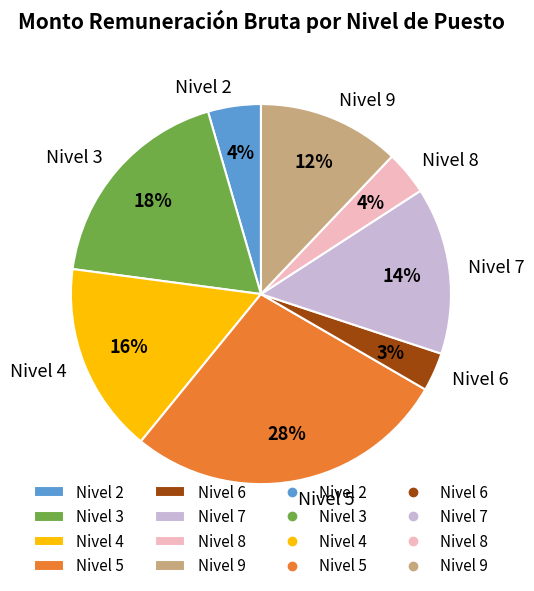

Count the number of slices in the pie.

8